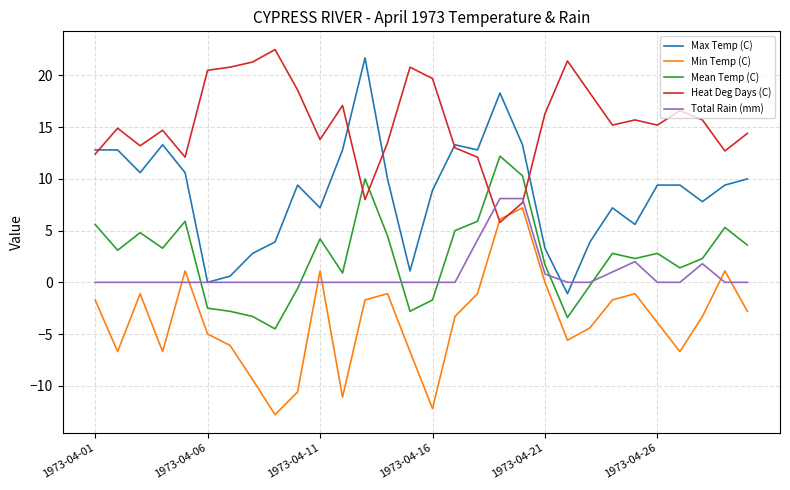

True or false: Mean Temp (C) and Max Temp (C) cross at least once.

False